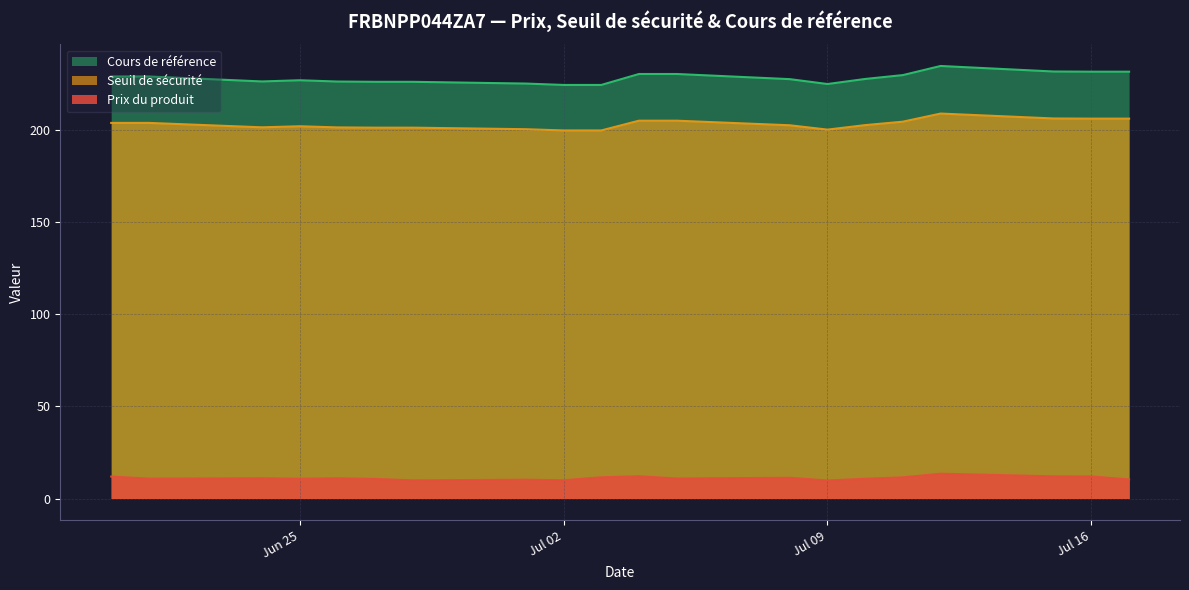

At which label is Seuil de sécurité closest to 204?

2024-06-21